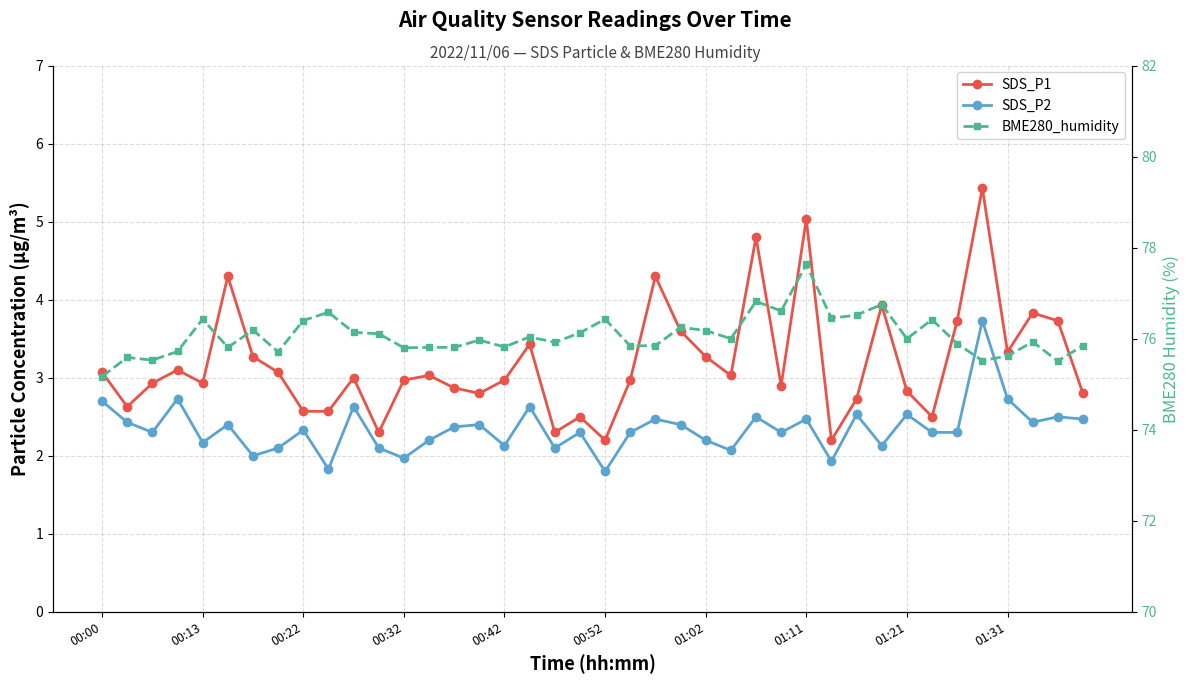

What is the difference between the maximum and second lowest values in the SDS_P2 series?

1.9